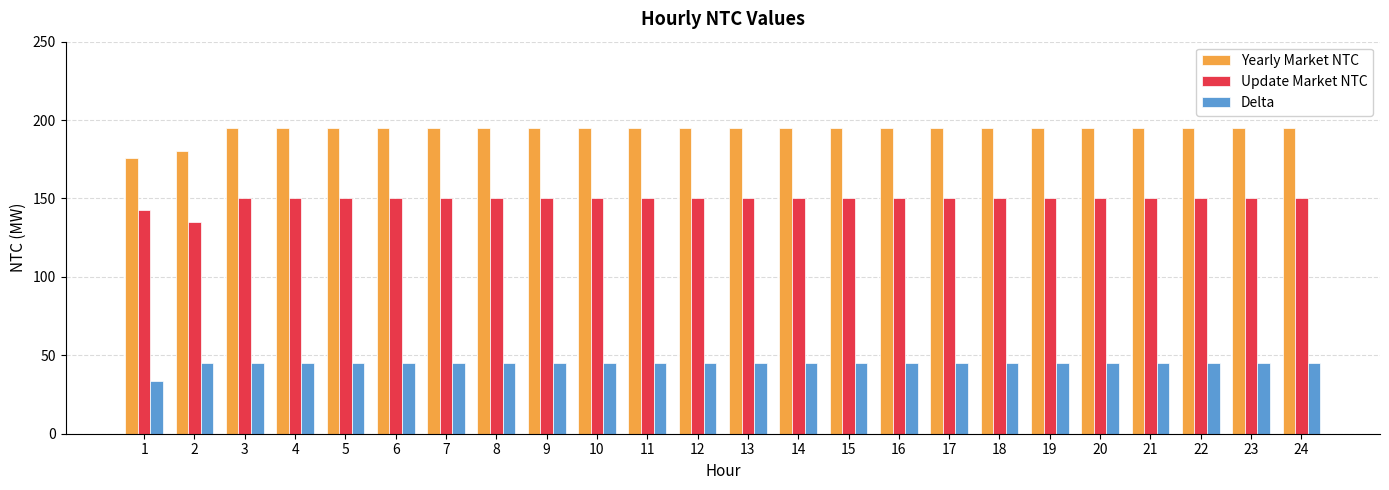

Is it true that Yearly Market NTC equals 304.0 at 16?

False